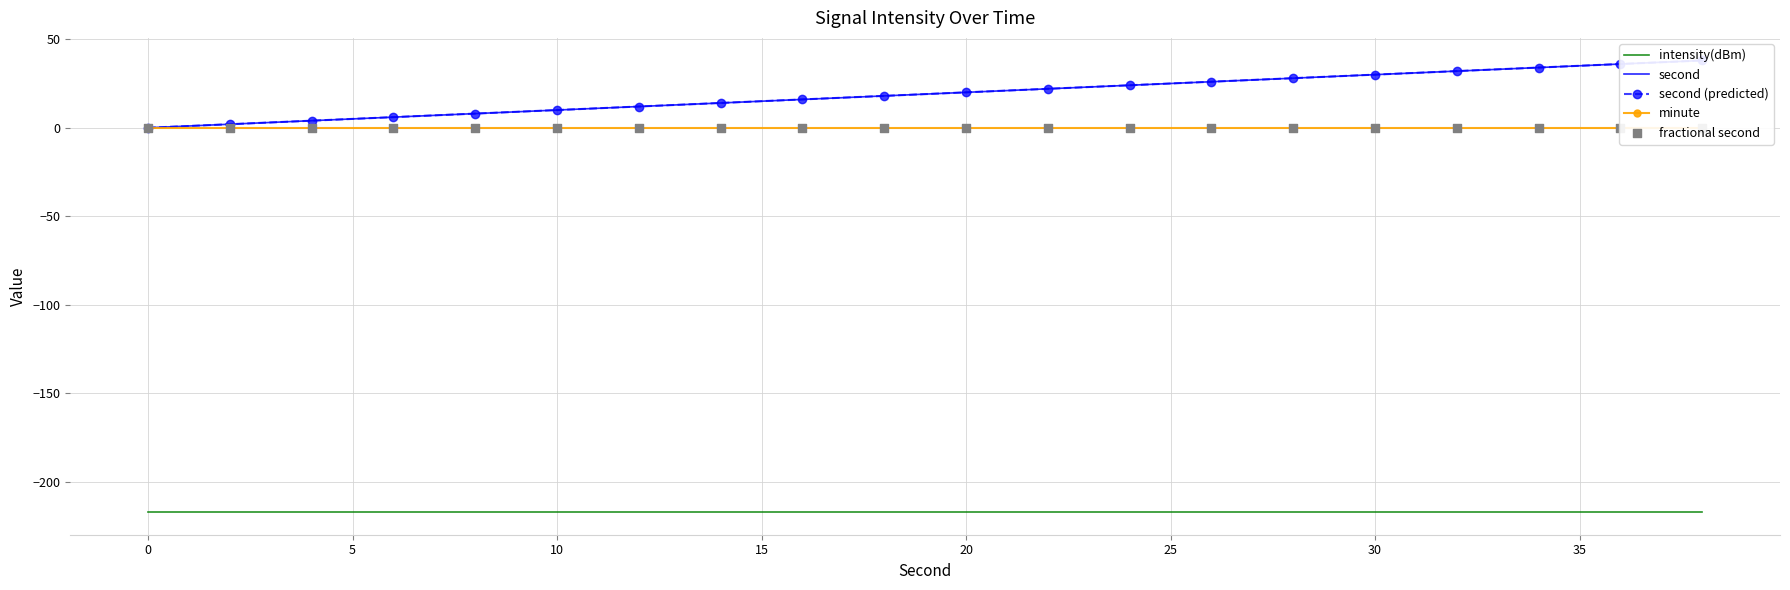

Which series contains the lowest Y value?

intensity(dBm)